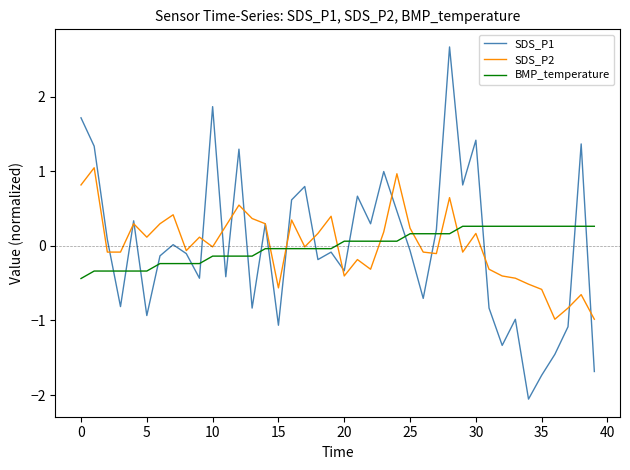

What is the maximum value shown in the chart?

2.7